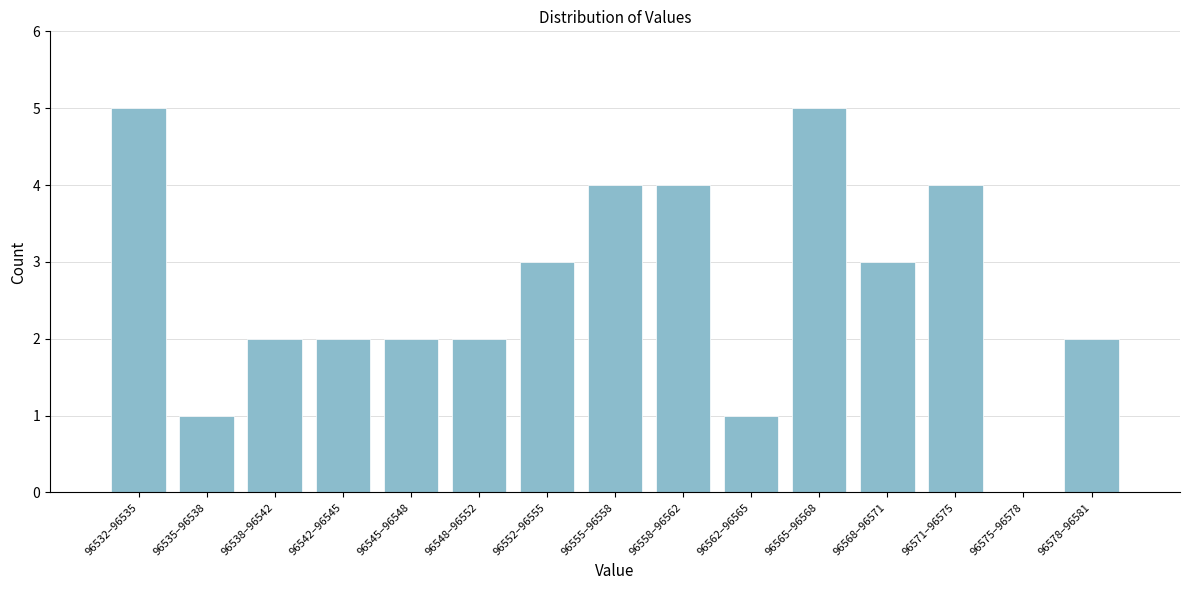

Reading left to right, extract all data points from this chart.

96532–96535=5	96535–96538=1	96538–96542=2	96542–96545=2	96545–96548=2	96548–96552=2	96552–96555=3	96555–96558=4	96558–96562=4	96562–96565=1	96565–96568=5	96568–96571=3	96571–96575=4	96575–96578=0	96578–96581=2